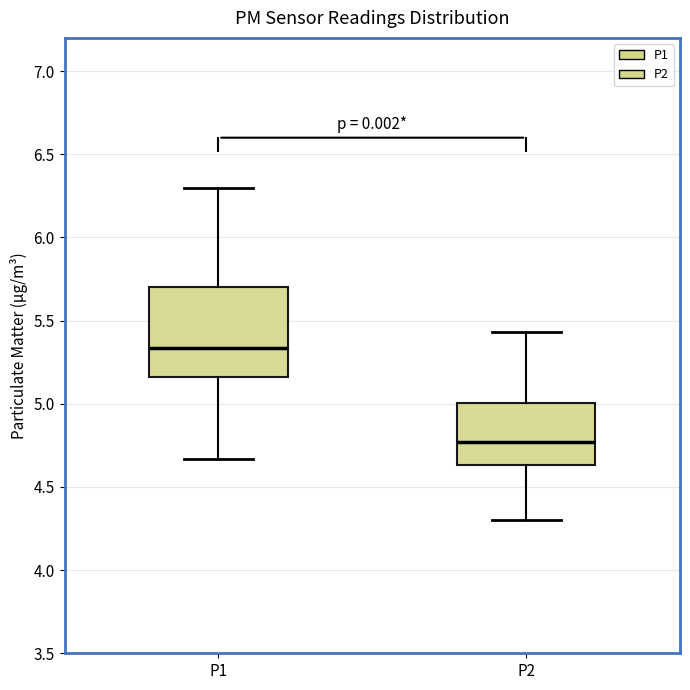

Comparing the boxes themselves (not the whiskers), which one is the tallest?

P1